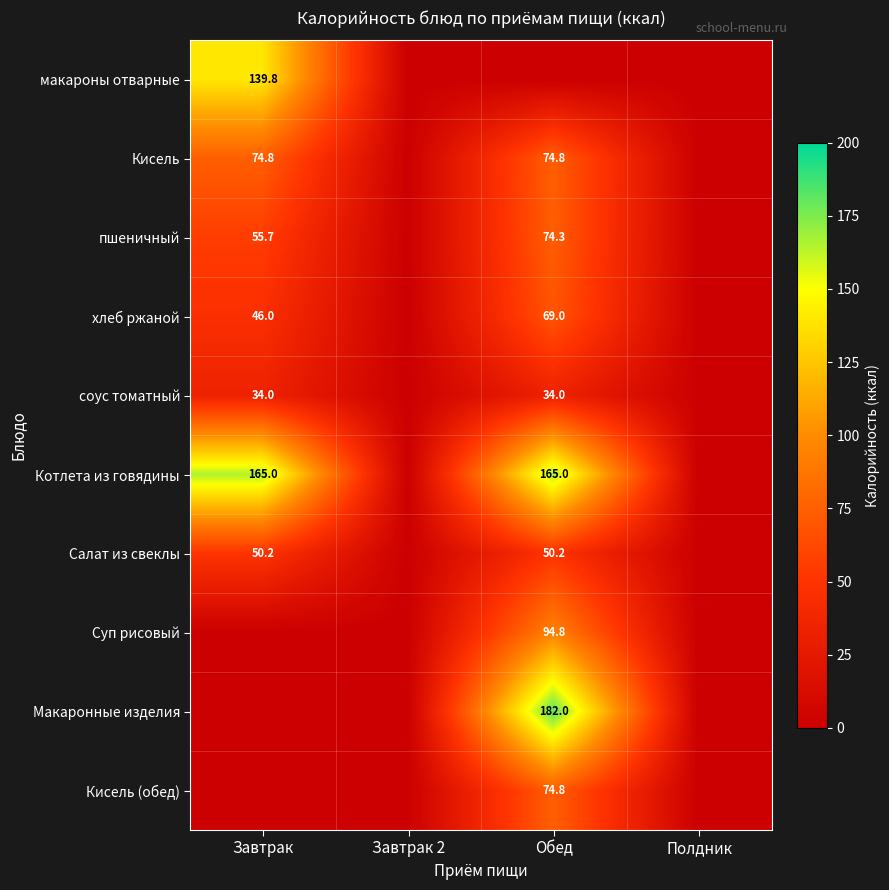

At how many categories does at least one series exceed 105?

2